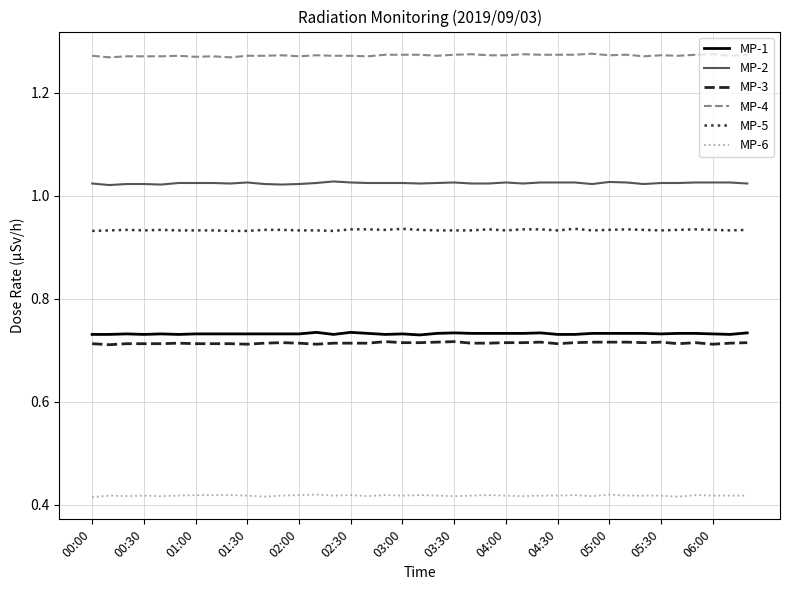

Does the chart display data point markers on the line(s)?

No